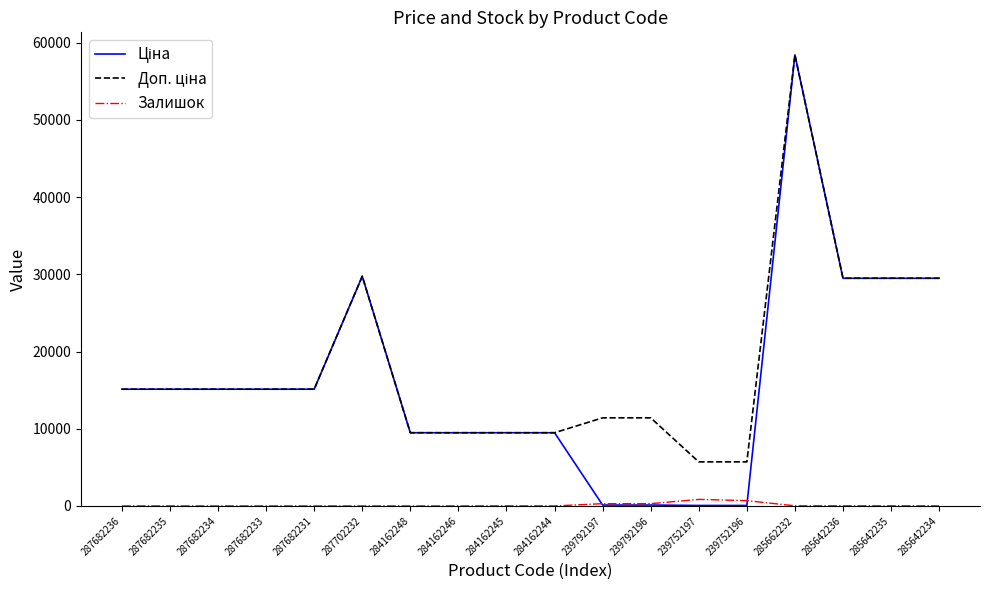

At which category is the sum across all series the highest?

285662232